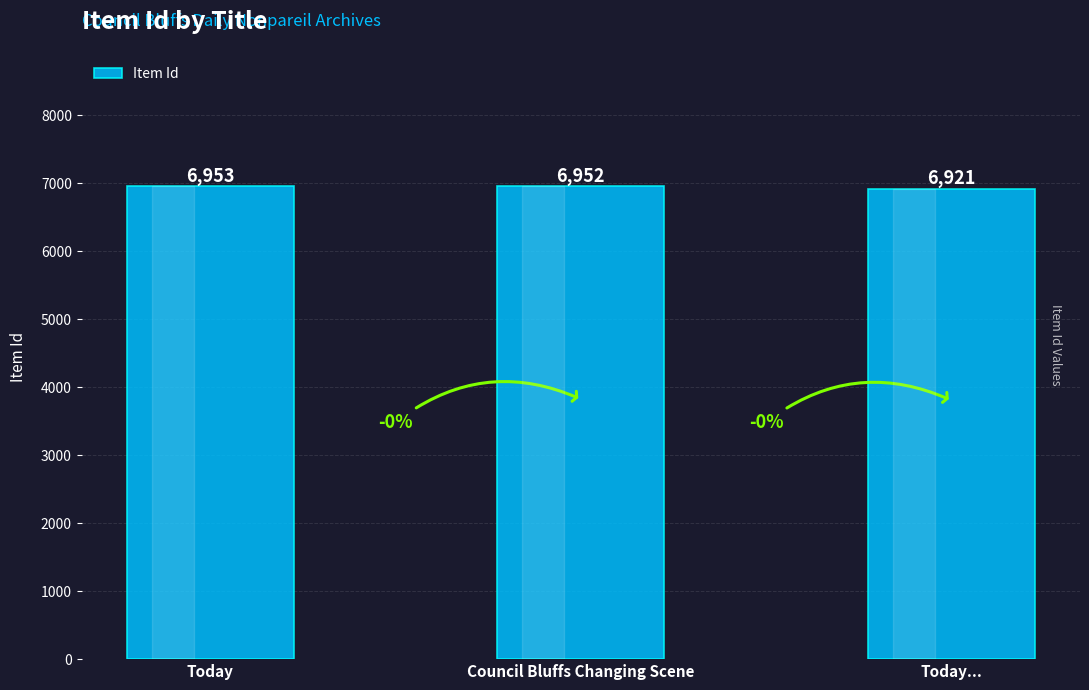

What is the label of the 3rd bar from the right?

Today